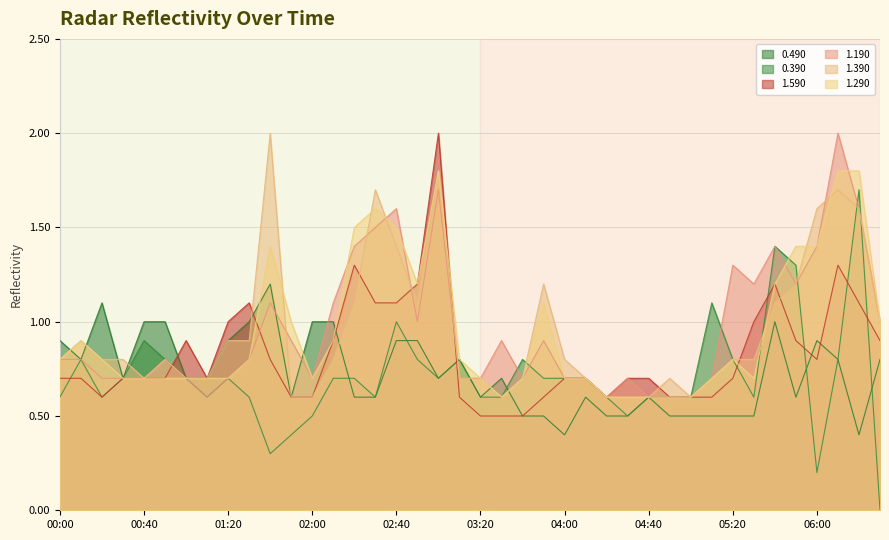

How many categories are shown in the chart?

40